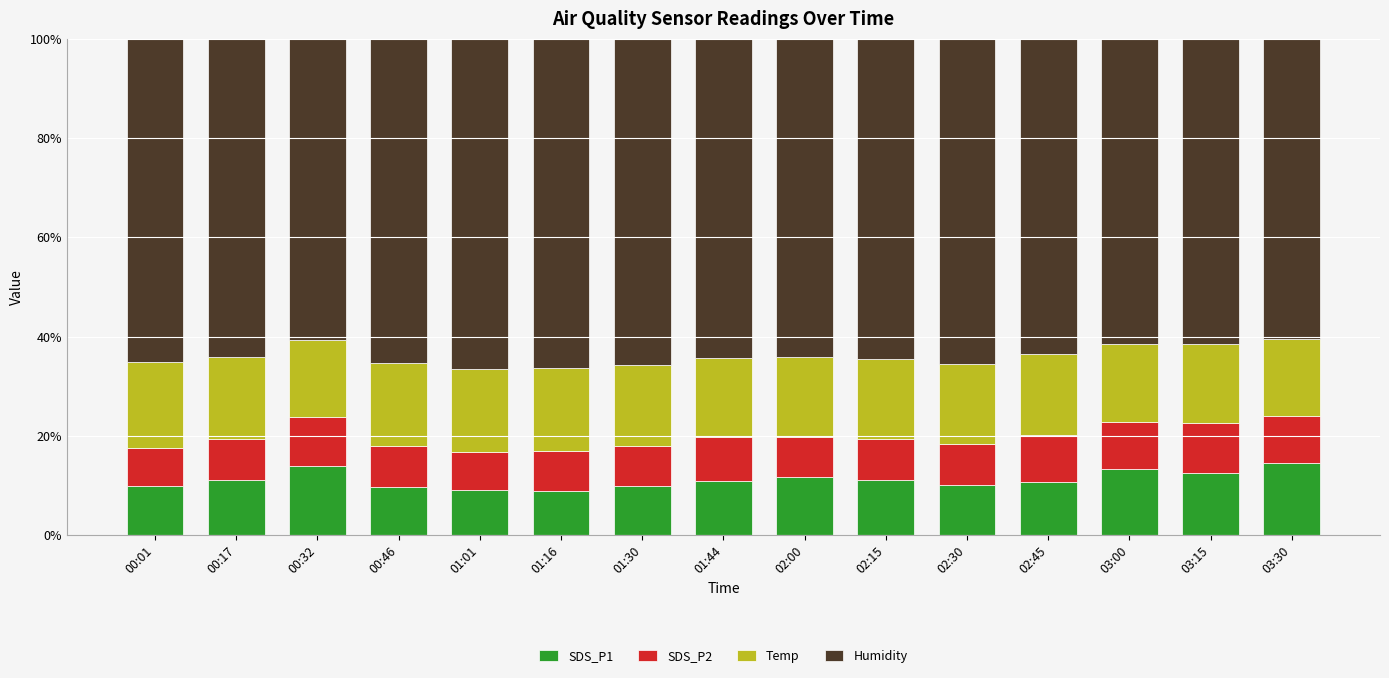

What are all the series names shown in the legend?

SDS_P1, SDS_P2, Temp, Humidity